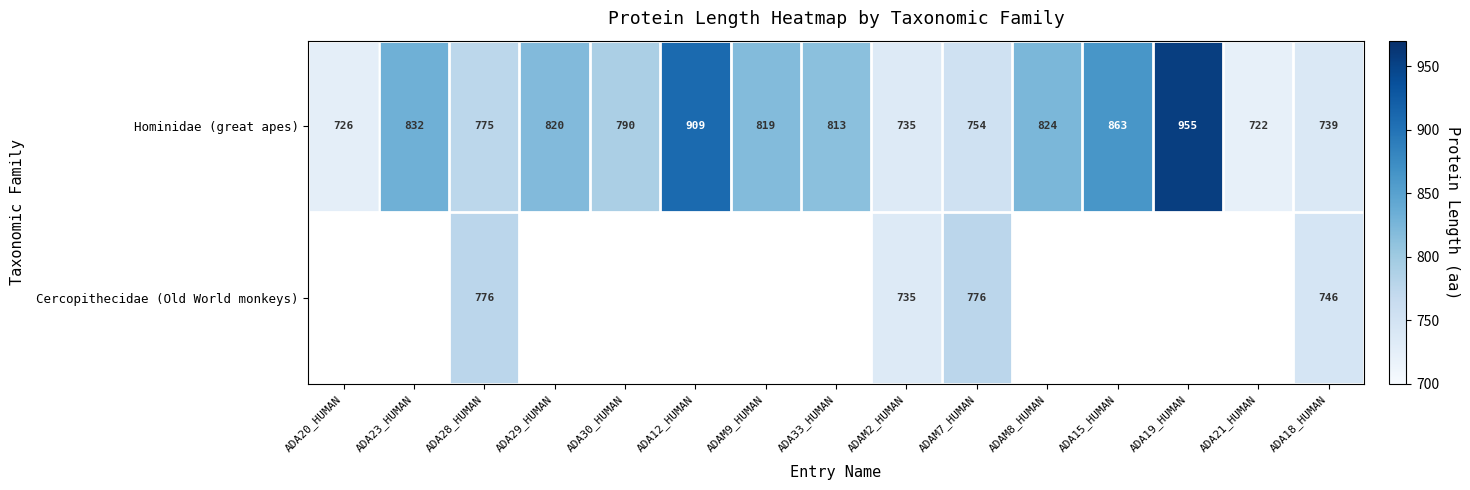

How many data points does each series have?

15